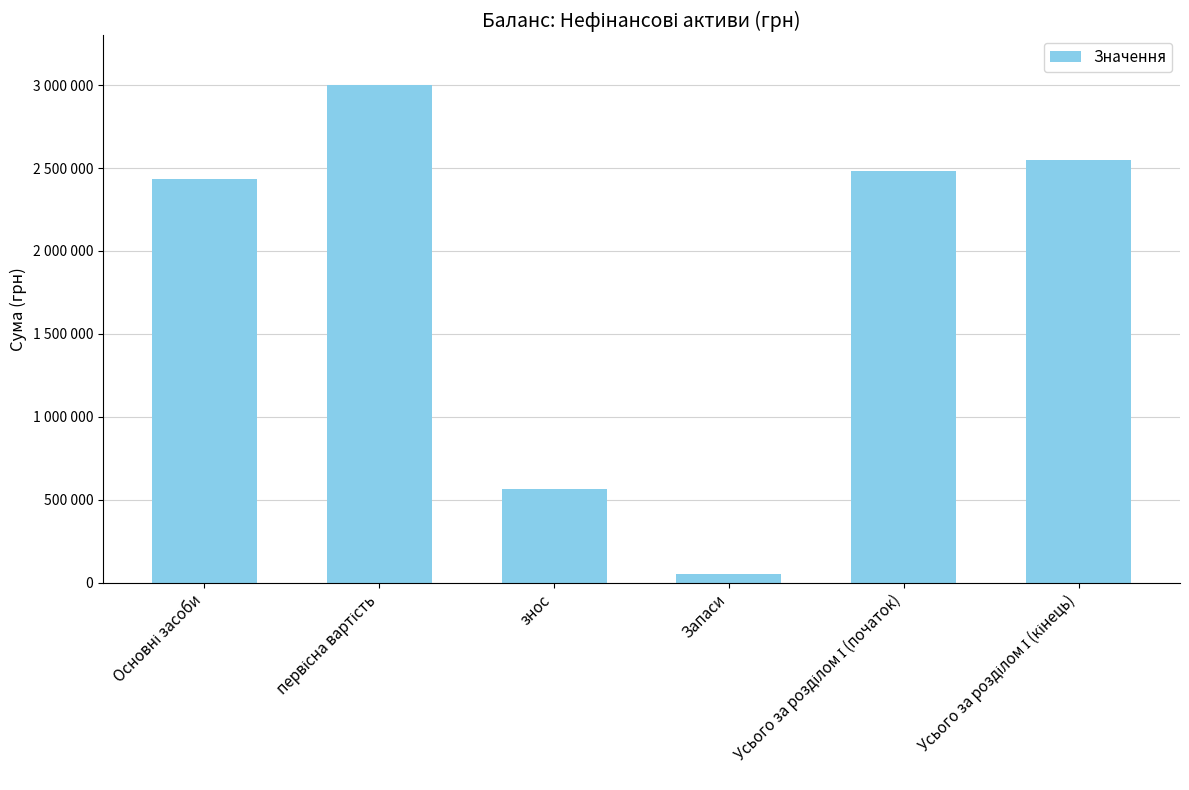

Are the bars horizontal?

No